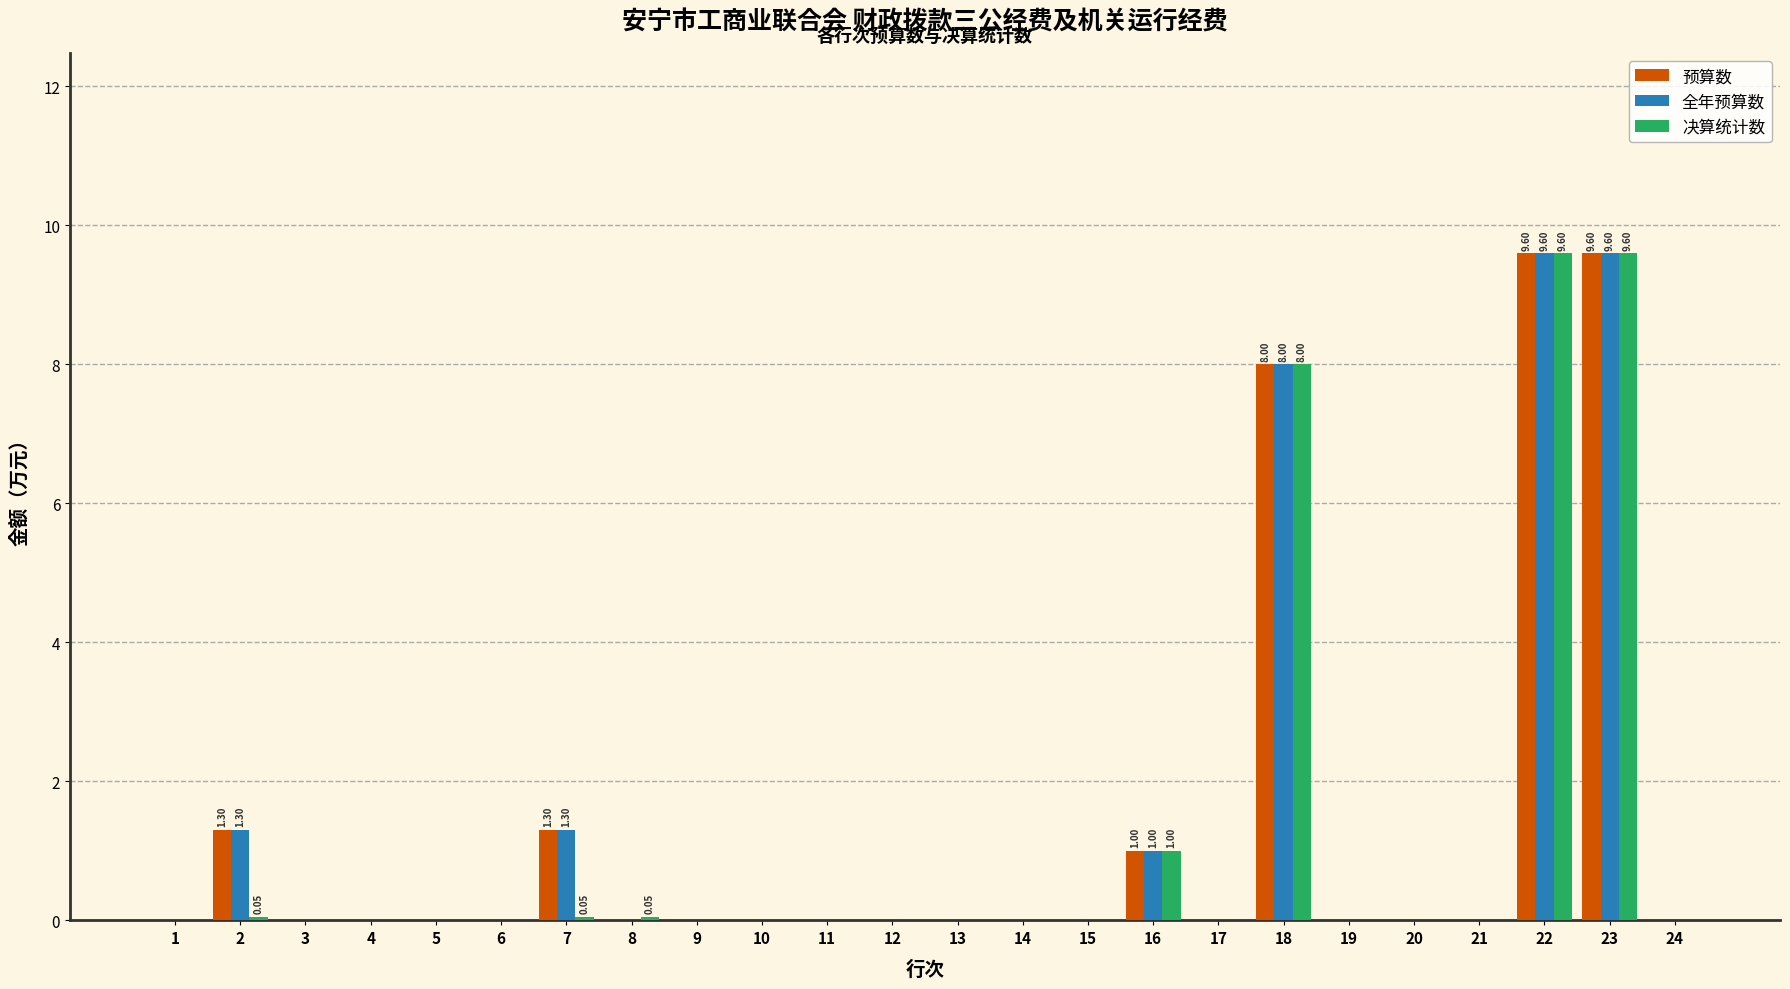

What is the sum of all 全年预算数 values?

30.8